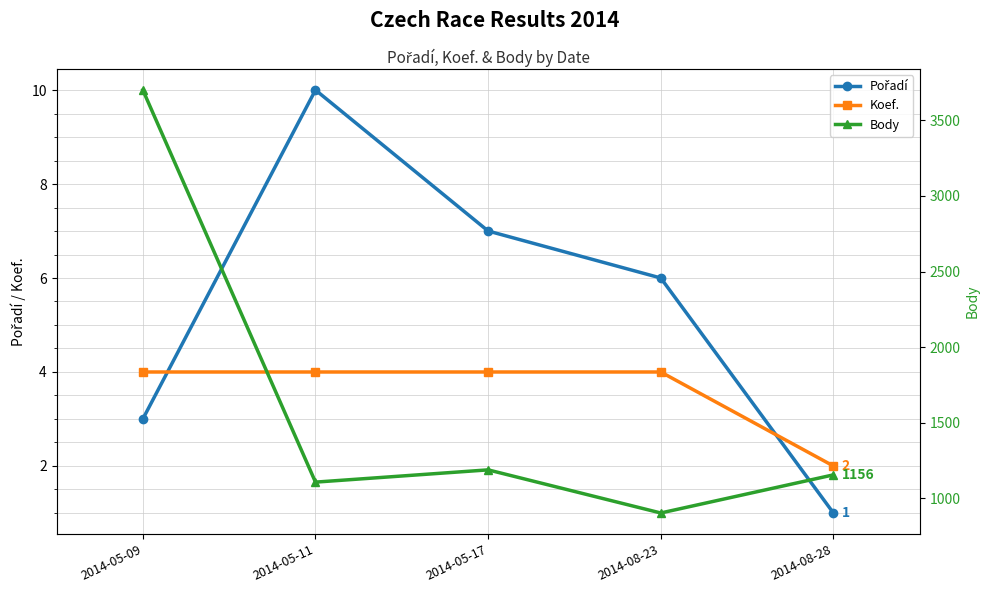

What are all the series names shown in the legend?

Pořadí, Koef., Body